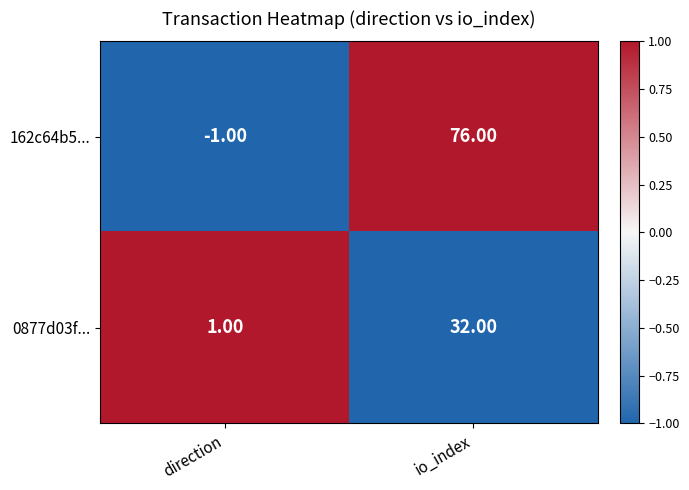

Rank the series by their average value, from lowest to highest.

0877d03f..., 162c64b5...